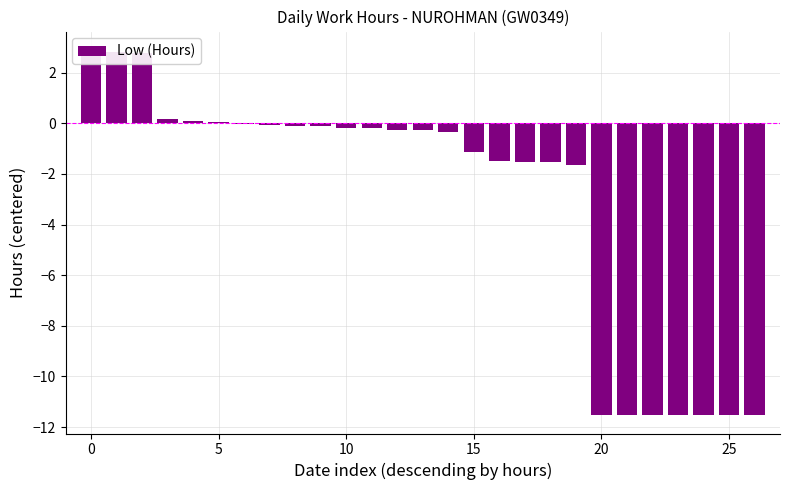

Where is the data nearest to the value -4?

19